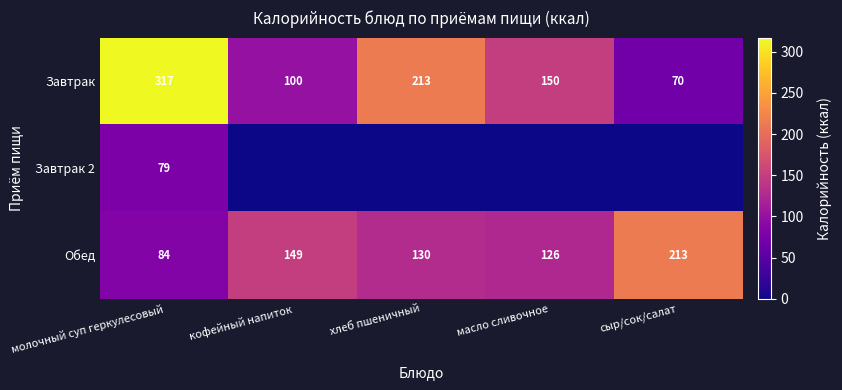

What is the maximum value shown in the chart?

317.0